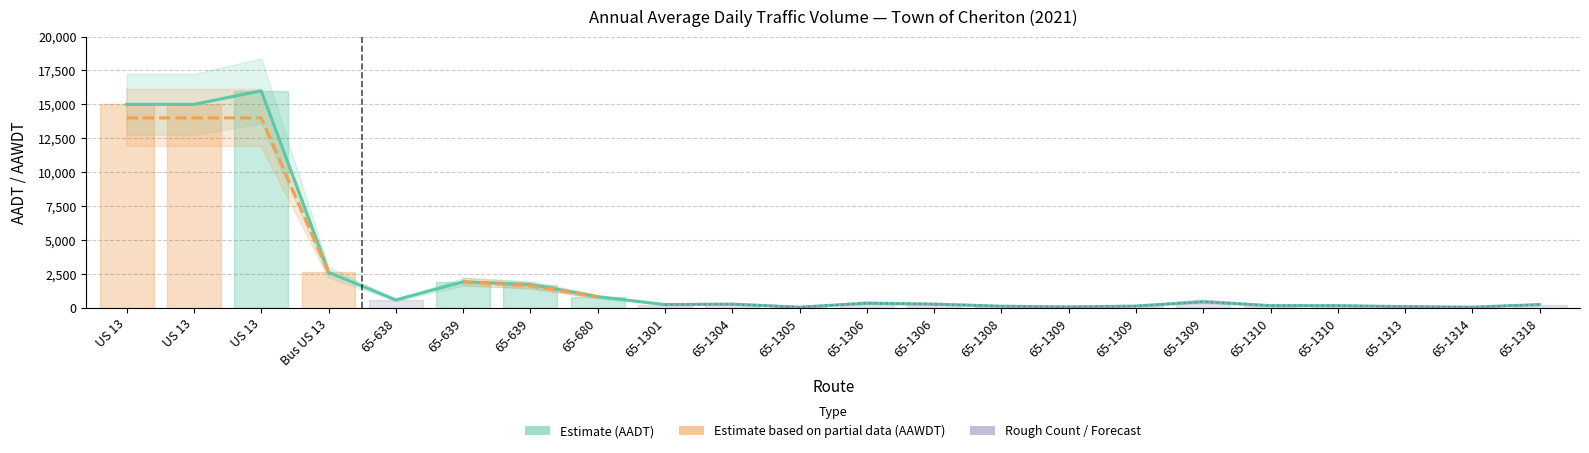

Which series has the largest range (max minus min)?

AADT (Estimate)